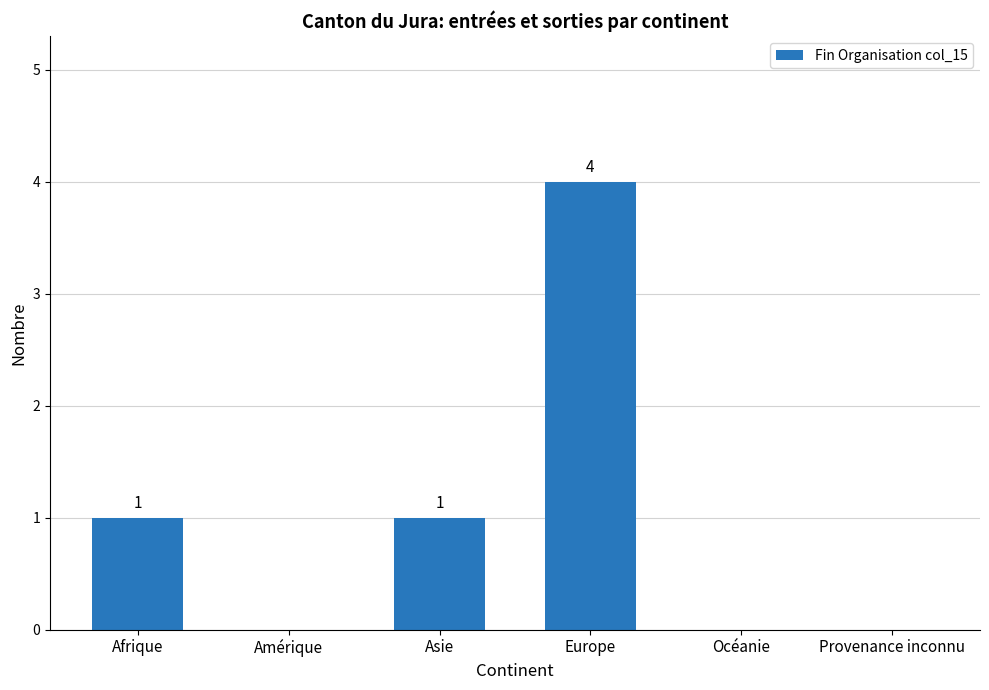

How many data points does each series have?

6